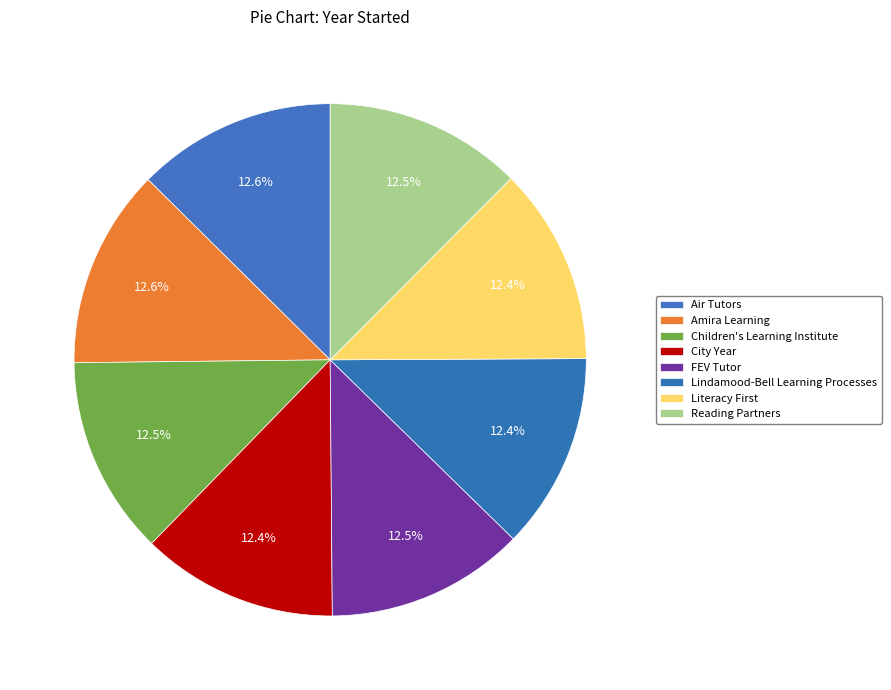

What is the change in value from Air Tutors to Lindamood-Bell Learning Processes?

-30